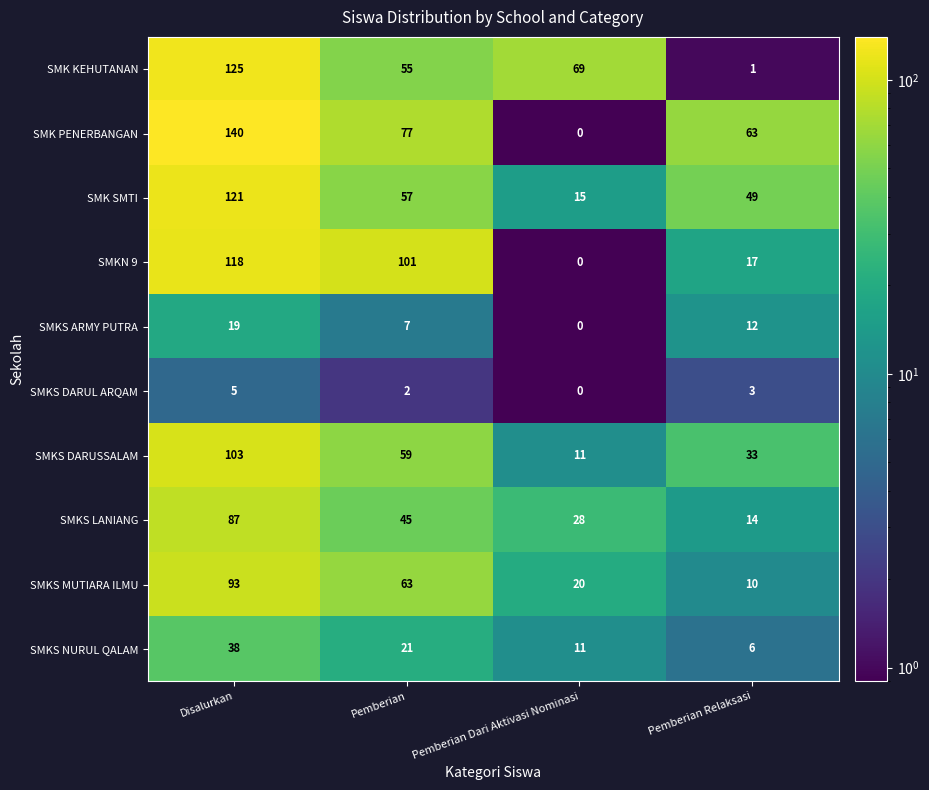

Where does the SMKS MUTIARA ILMU series first go above 63?

Disalurkan